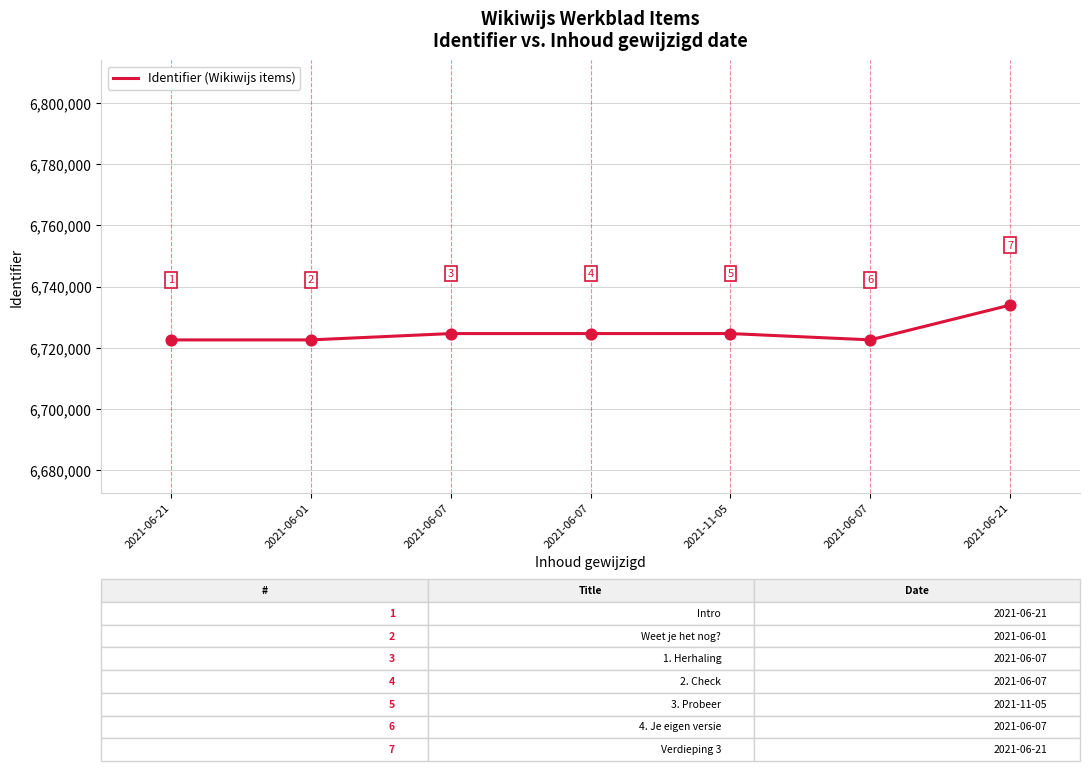

Approximately how many times larger is the value at 2021-06-21 compared to 2021-06-07?

1.0